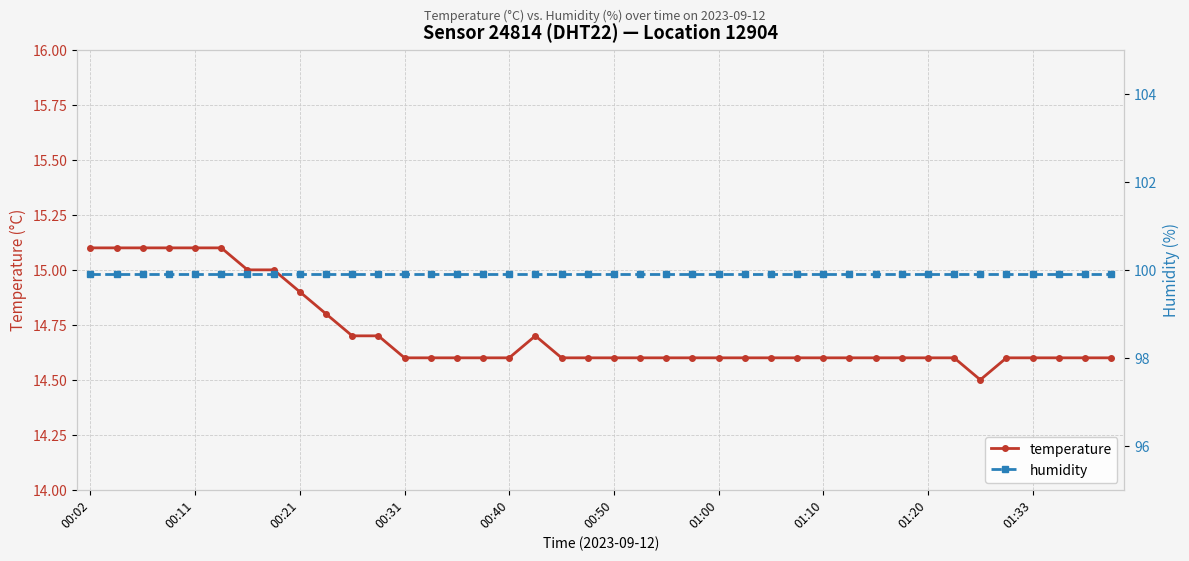

True or false: temperature has a value of 7.2 at 00:50.

False